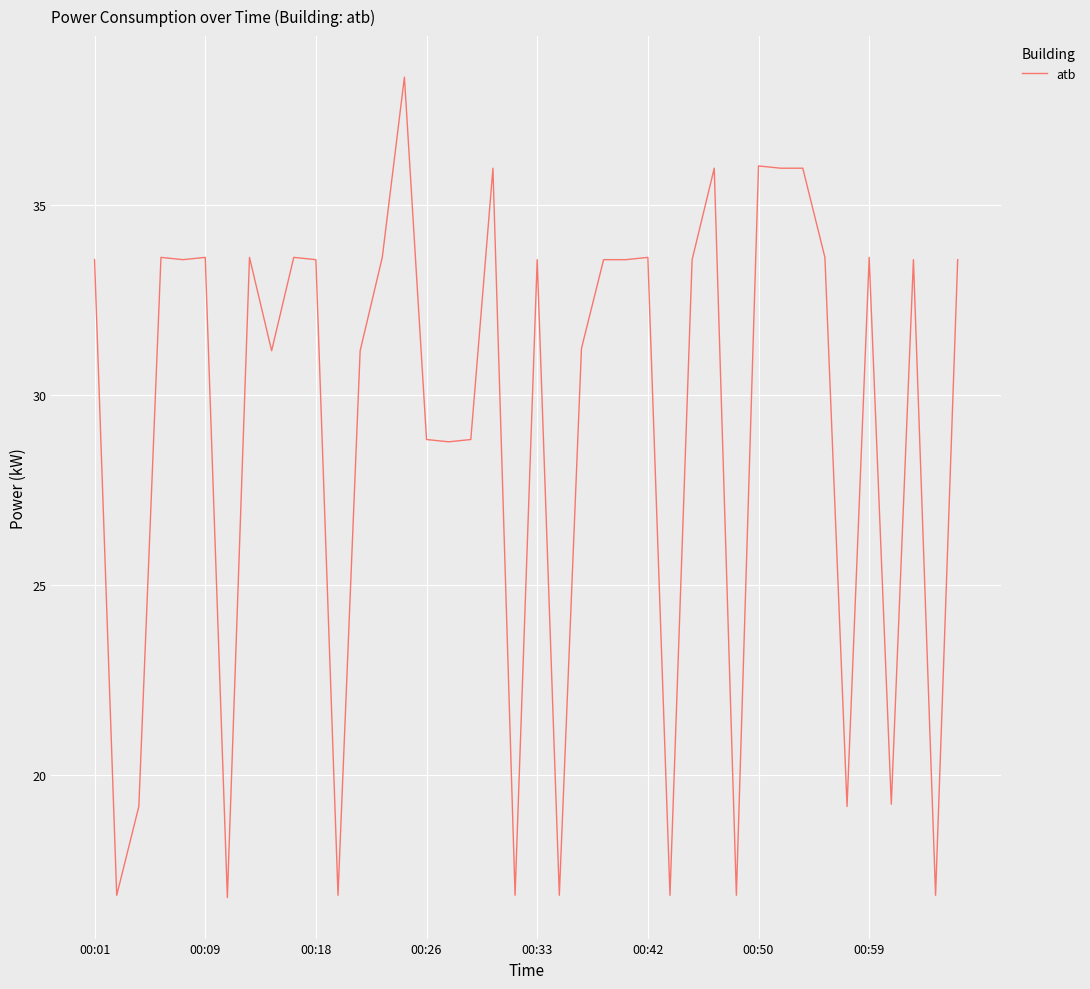

What is the maximum value shown in the chart?

38.4